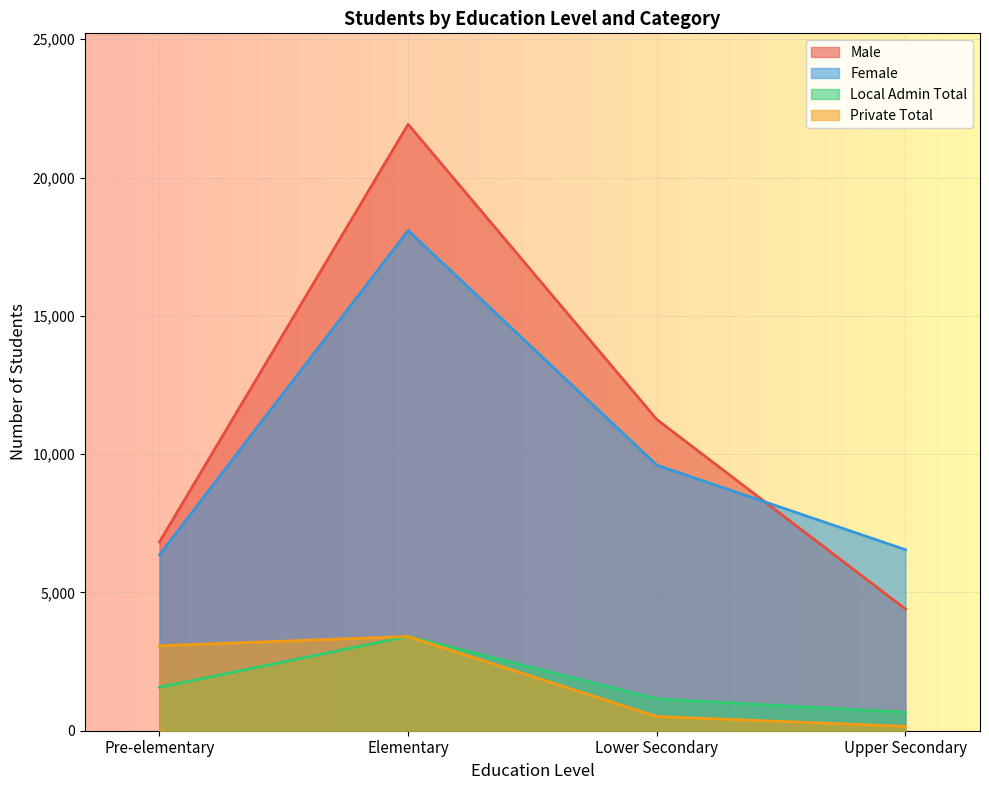

Between Pre-elementary and Upper Secondary, which series saw the biggest shift?

Private Total